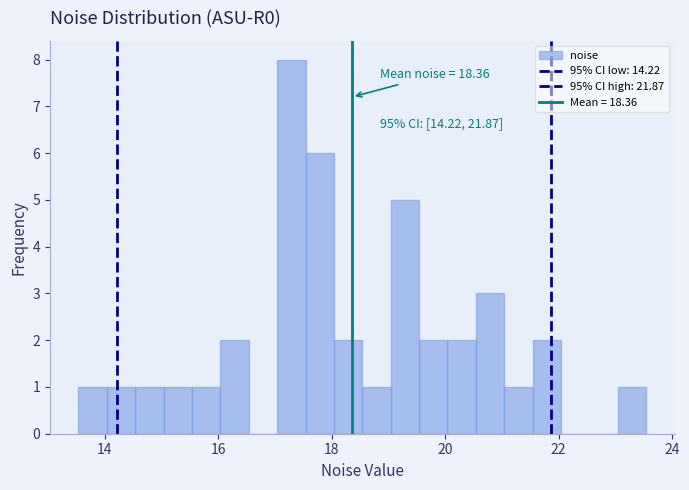

Around what value on the x-axis is the tallest bar? Give the approximate position of its centre, as read against the axis.

17.2